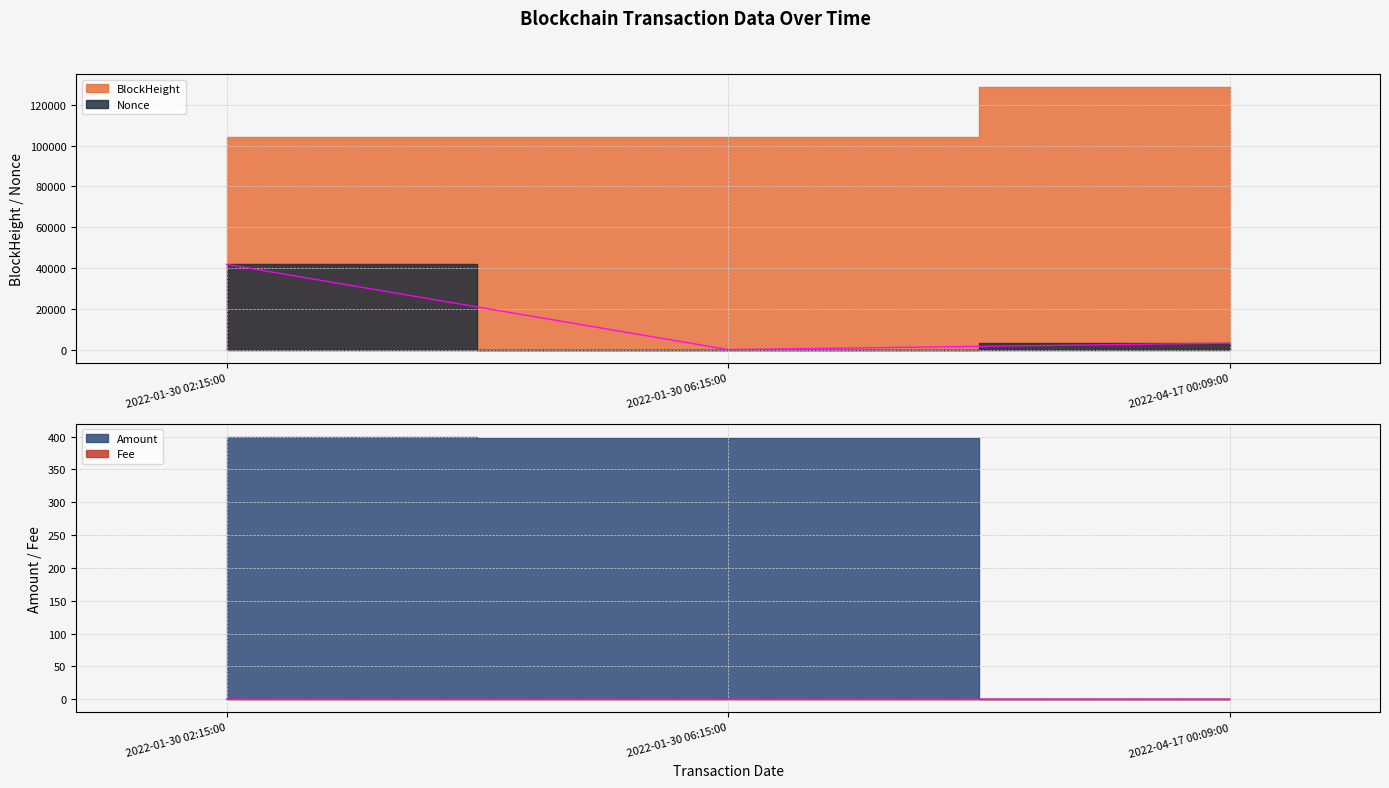

What is the label of the 1st point from the left?

2022-01-30 02:15:00